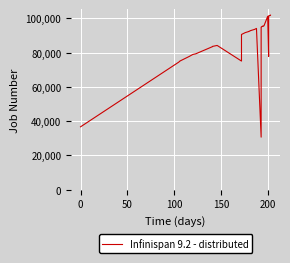

What is the difference between the maximum and minimum values?

71147